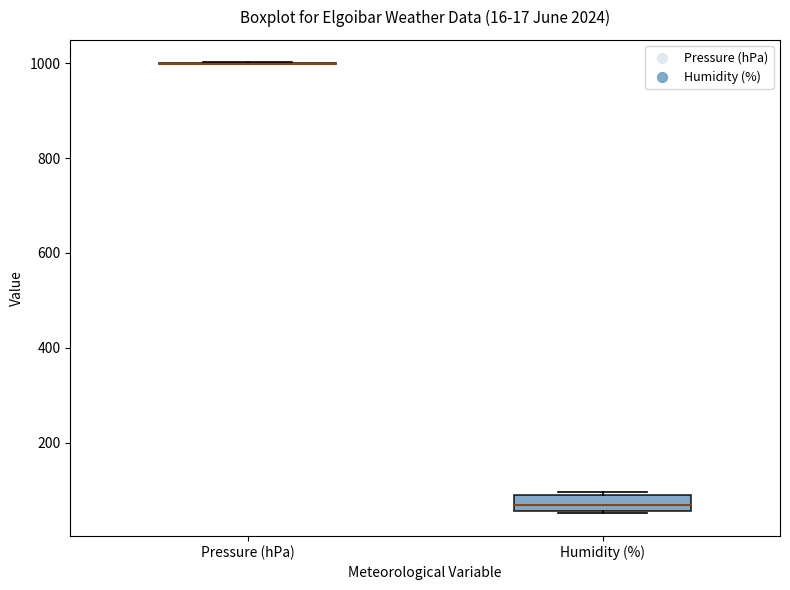

Comparing the boxes themselves (not the whiskers), which one is the tallest?

Humidity (%)